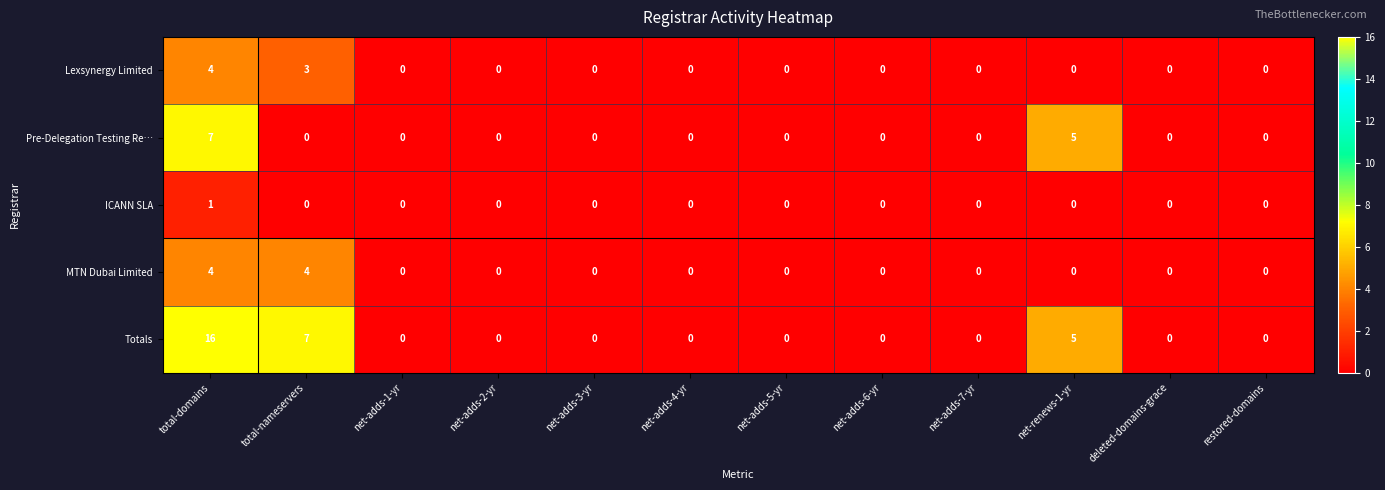

Which series has the widest spread of values?

Totals